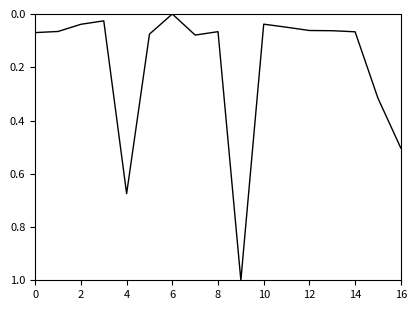

What is the average value?

0.2